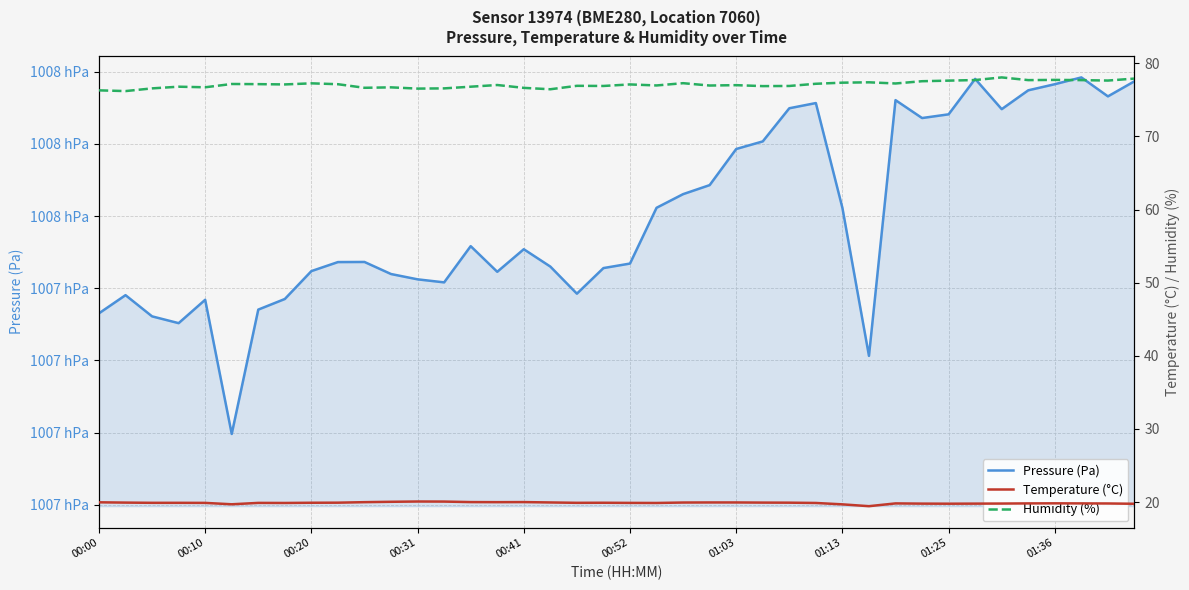

What is the difference between the maximum and minimum values in the Pressure (Pa) series?

98.7